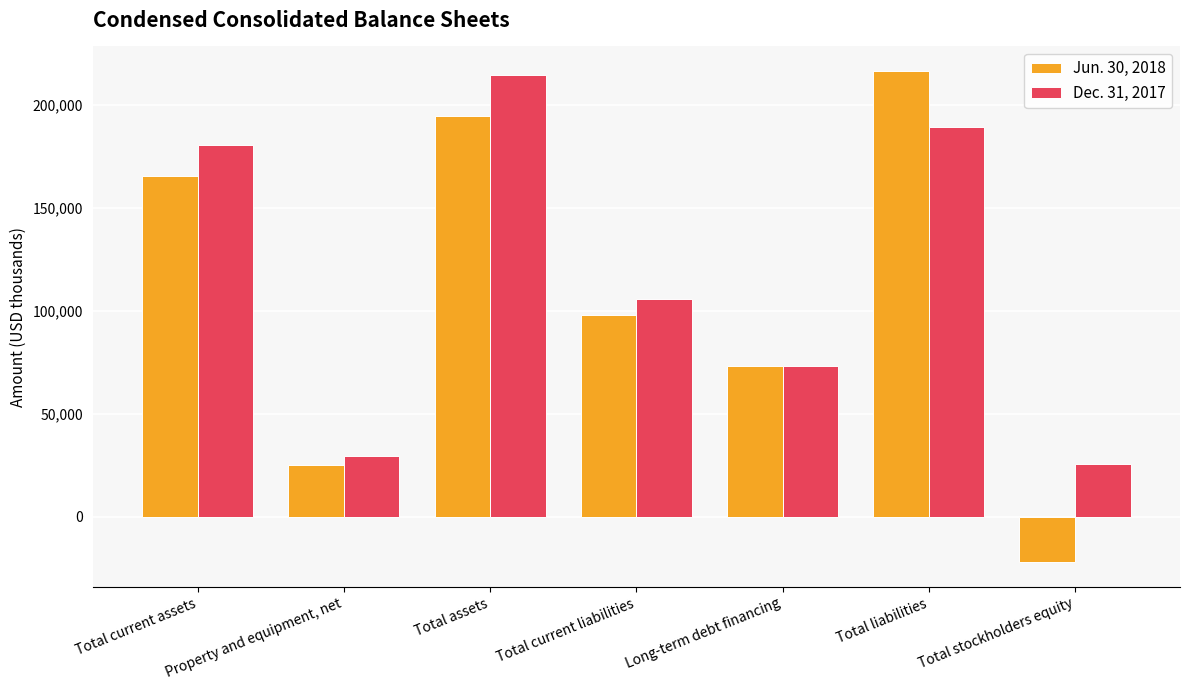

What value does the Jun. 30, 2018 series have at Total assets, to the nearest 50?

194350